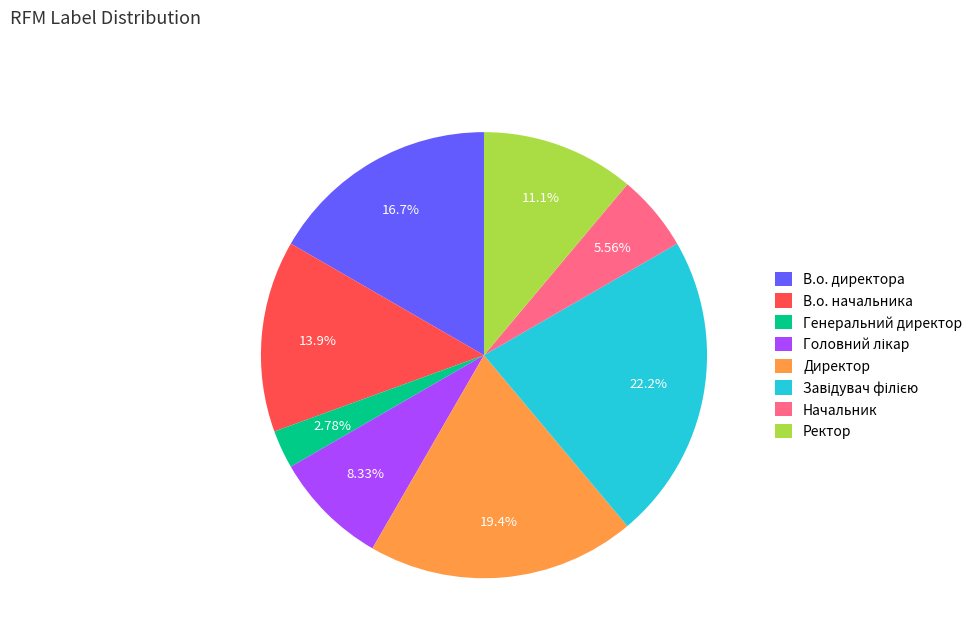

The В.о. начальника slice represents 28% of the pie. True or false?

False